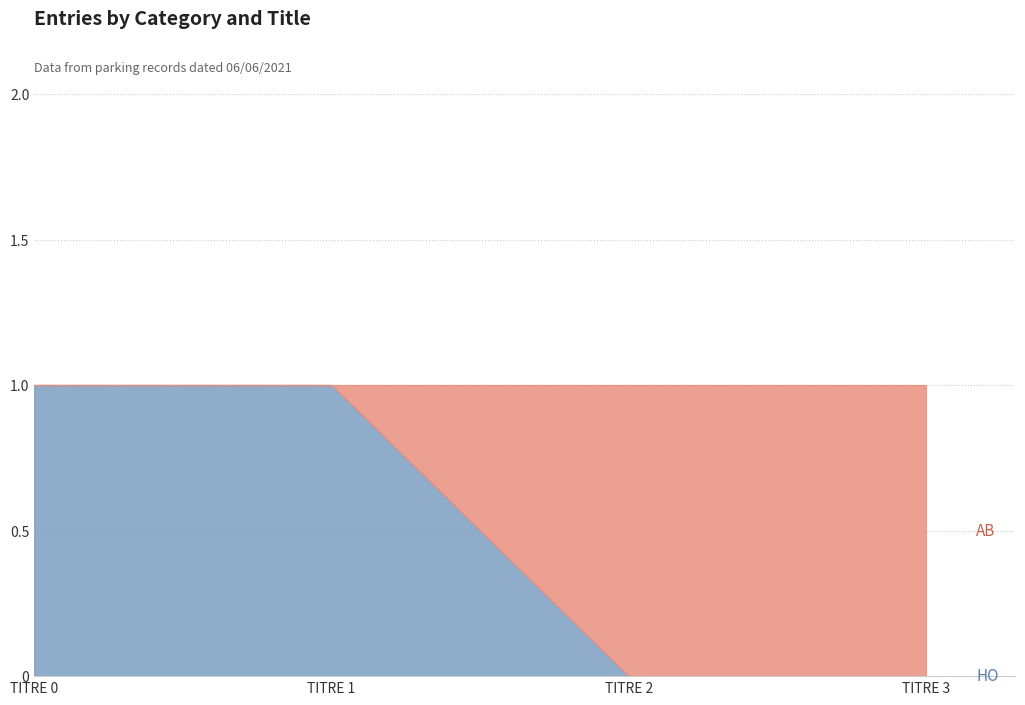

The HO series shows 1 at TITRE 0. True or false?

True